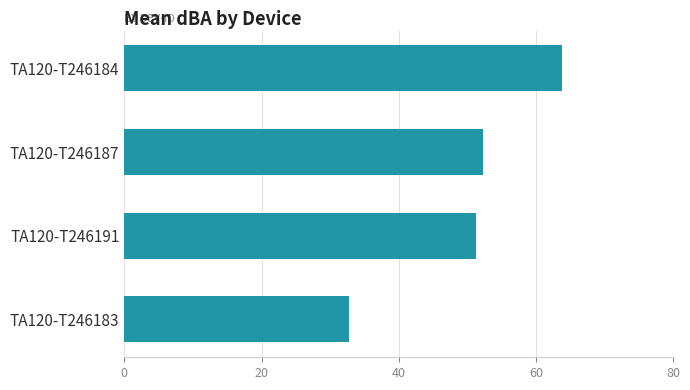

Between TA120-T246184 and TA120-T246187, which is larger?

TA120-T246184